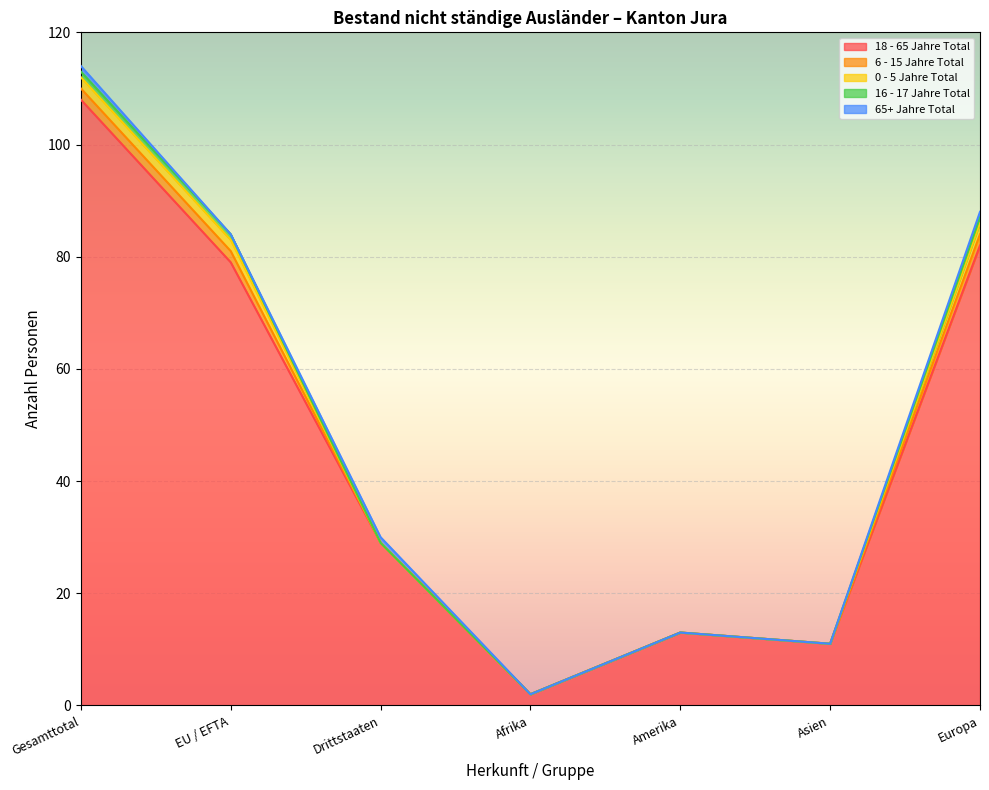

Between EU / EFTA and Asien, which is larger?

EU / EFTA